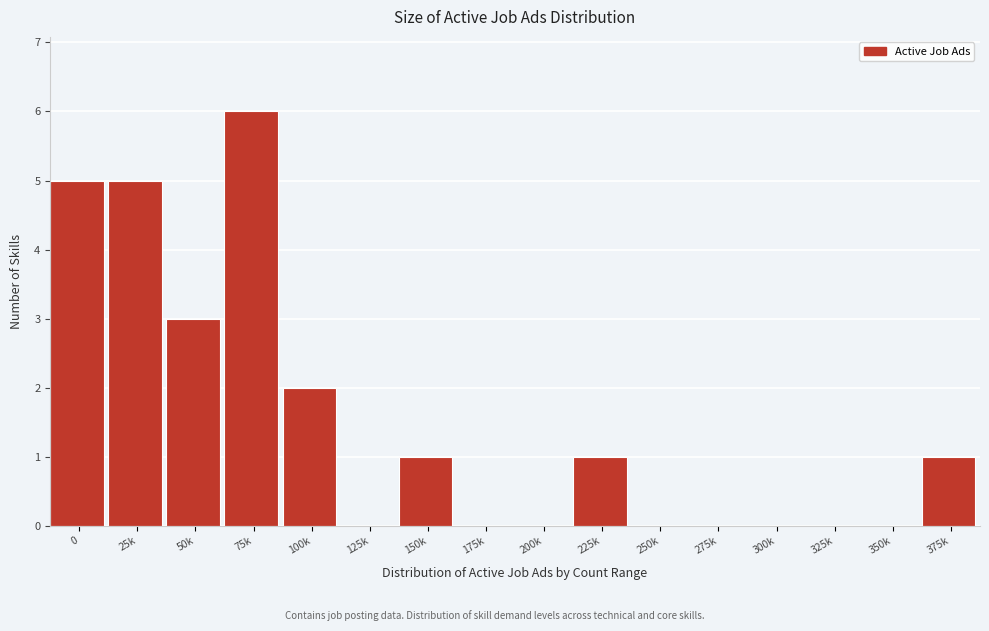

Reading left to right, what are all the values shown in this chart?

0=5	25k=5	50k=3	75k=6	100k=2	125k=0	150k=1	175k=0	200k=0	225k=1	250k=0	275k=0	300k=0	325k=0	350k=0	375k=1